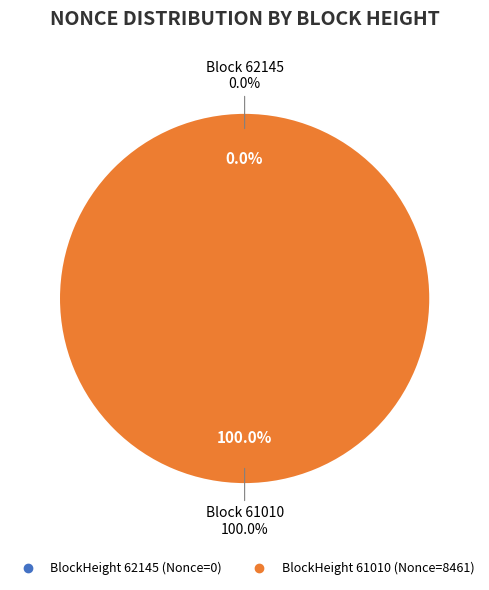

Which slice represents more than half of the pie?

61010